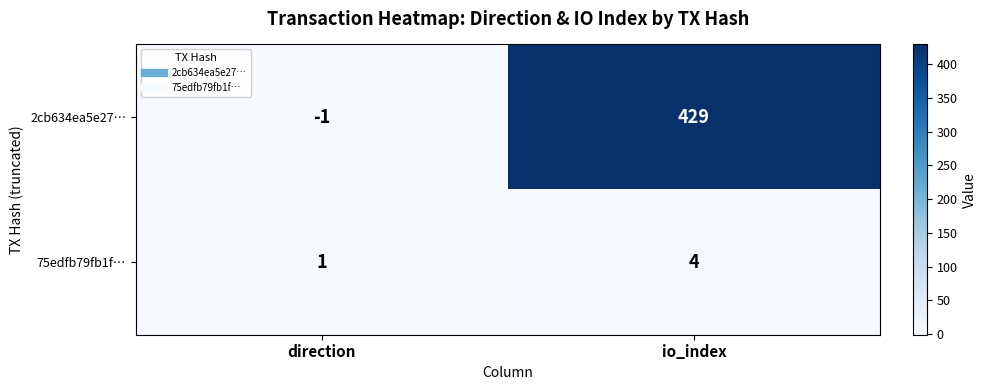

True or false: 2cb634ea5e27… has a value of -1 at direction.

True